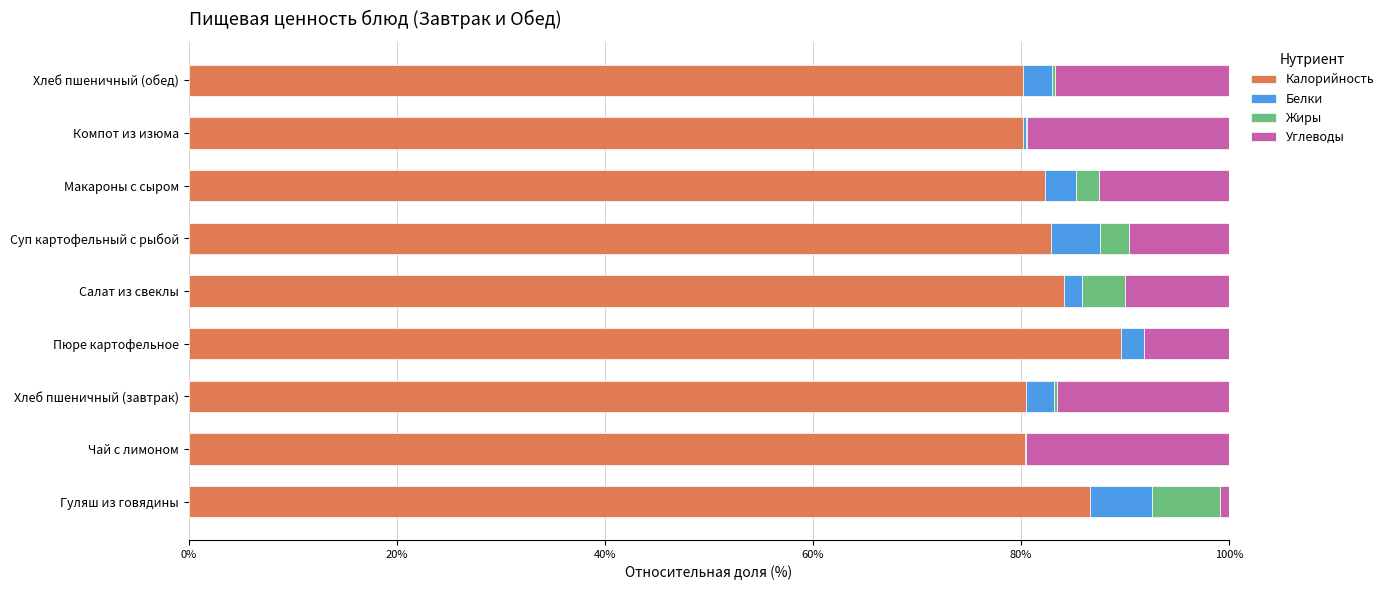

The value of Калорийность at Салат из свеклы is 84.1. True or false?

True